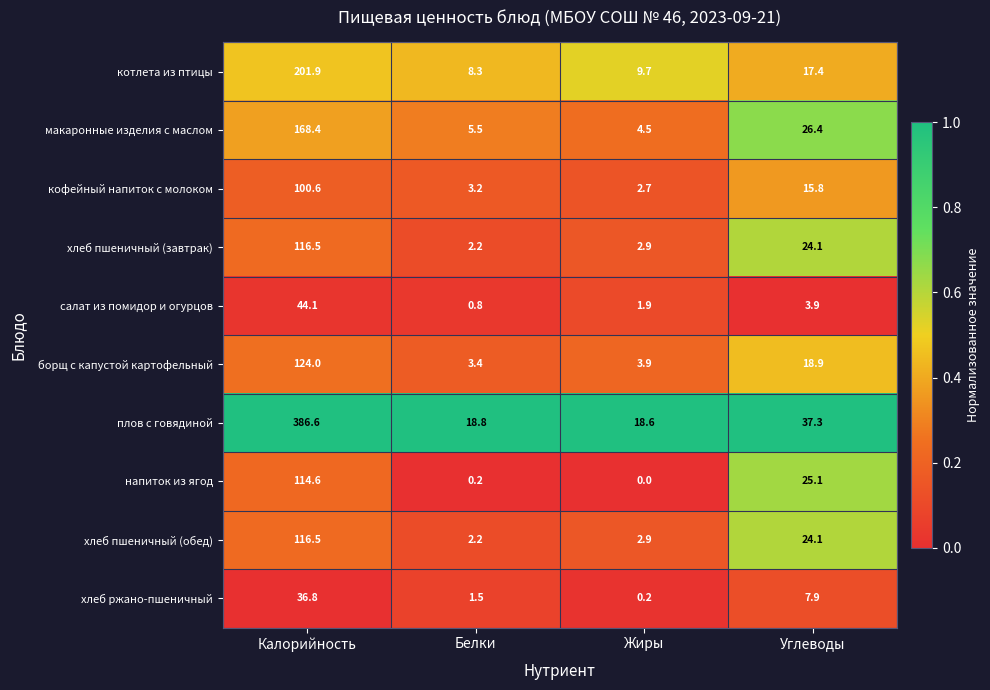

Count the number of data series in this chart.

10